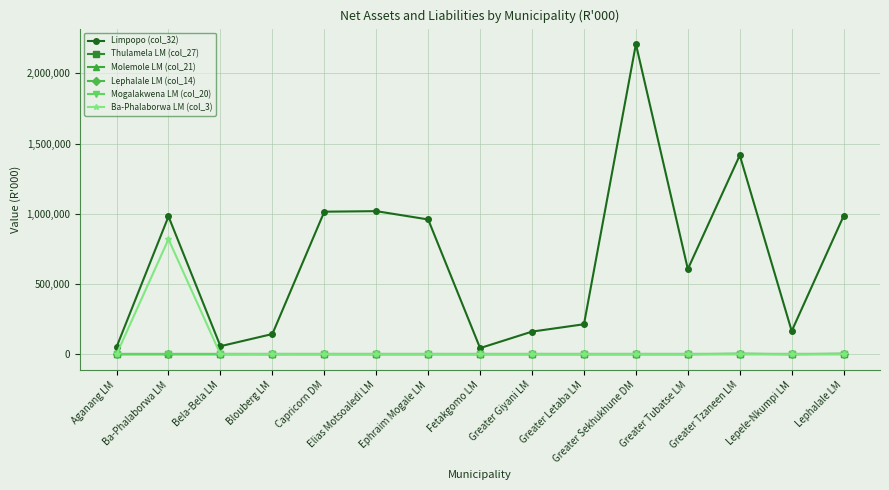

Does the chart have visible grid lines?

Yes